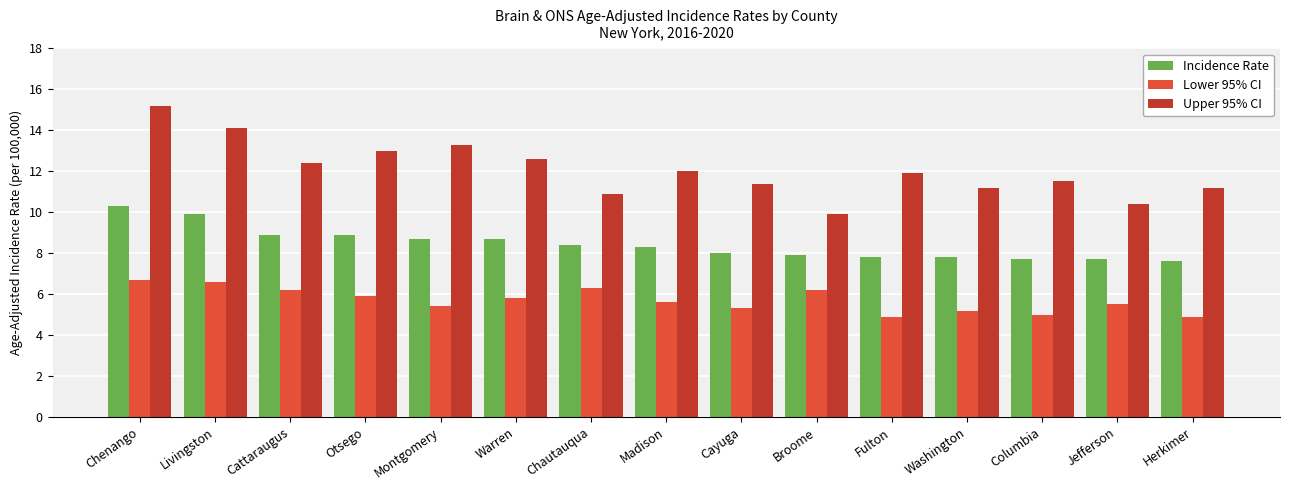

True or false: Incidence Rate has a value of 2.3 at Herkimer.

False